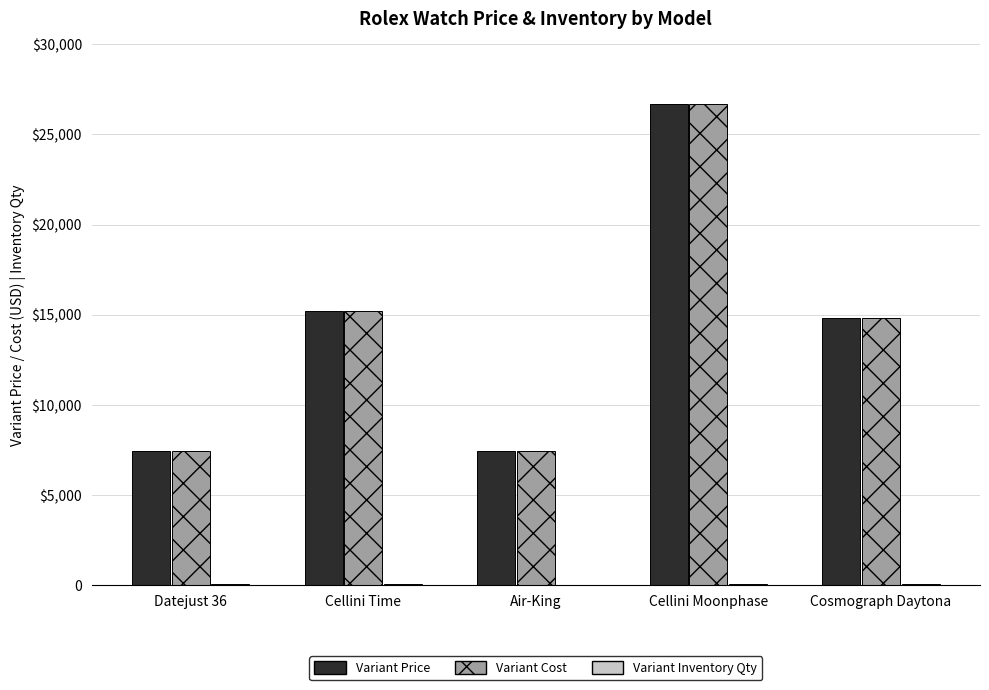

Between Cosmograph Daytona and Cellini Time, which is larger?

Cellini Time